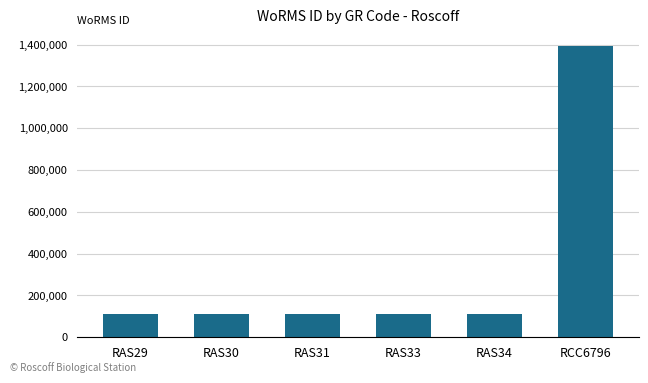

What is the minimum value shown in the chart?

110731